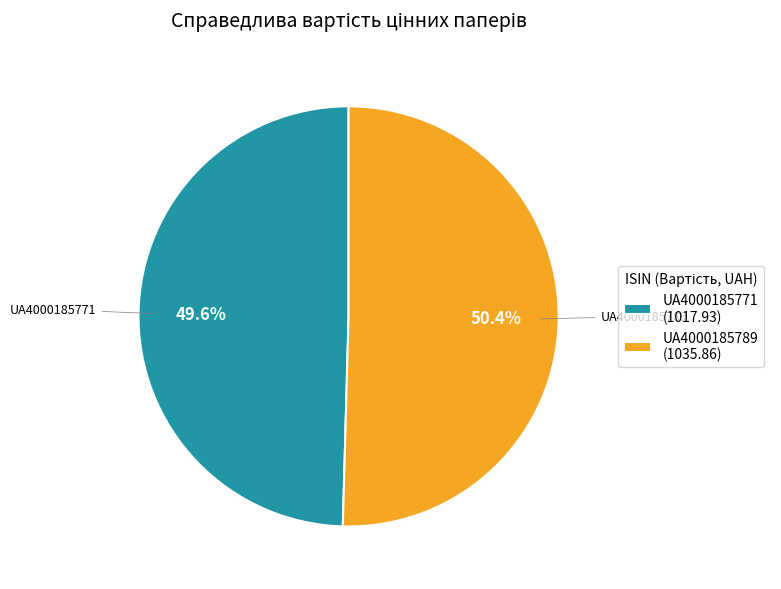

What is the smallest slice in the pie chart?

UA4000185771